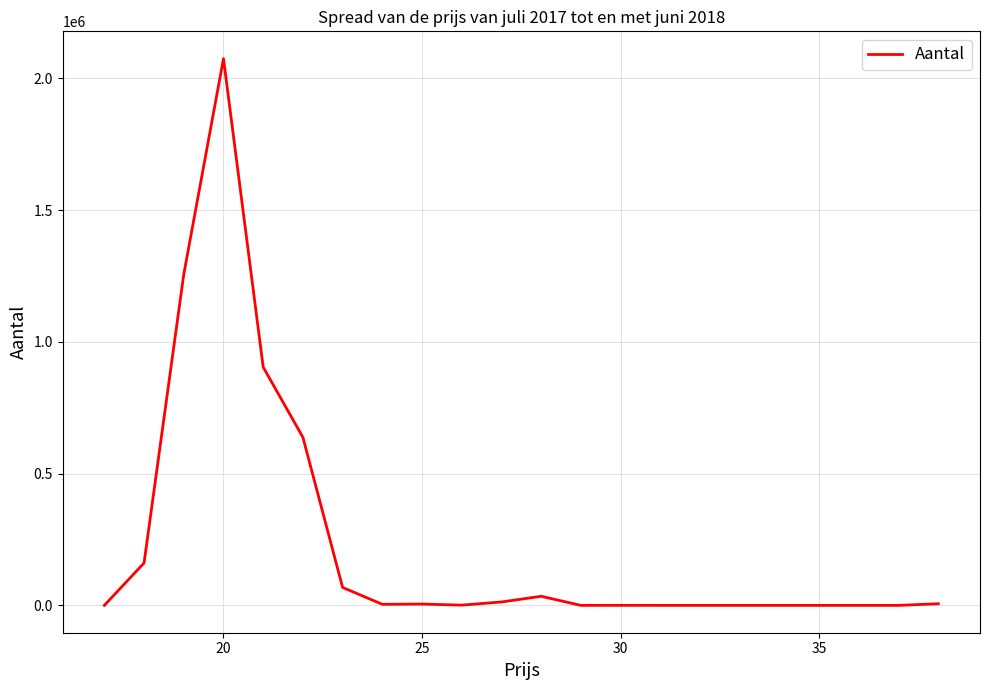

What is the difference between the maximum and minimum values?

2074722